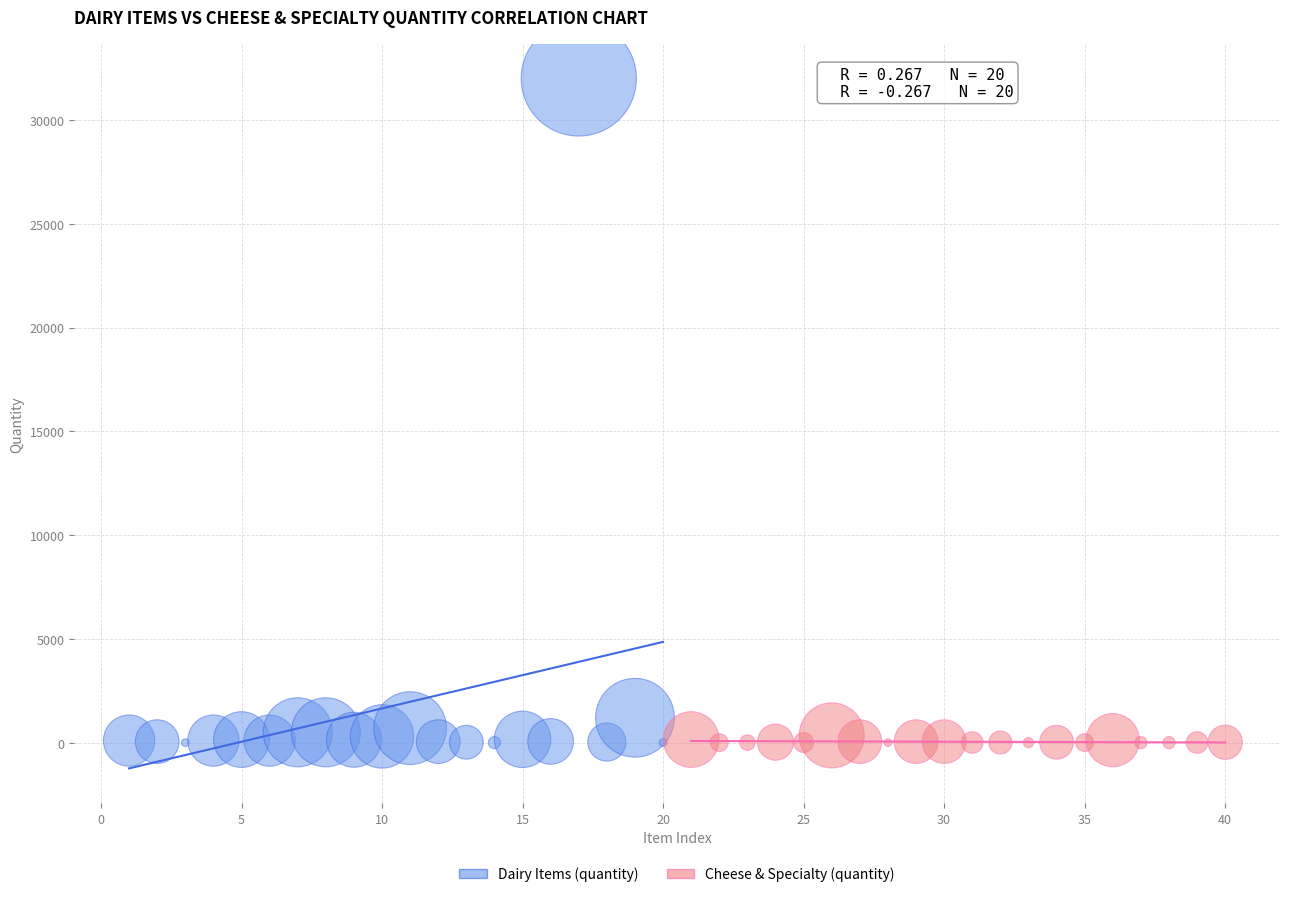

Which series has the largest Y range (max minus min)?

Dairy Items (quantity)